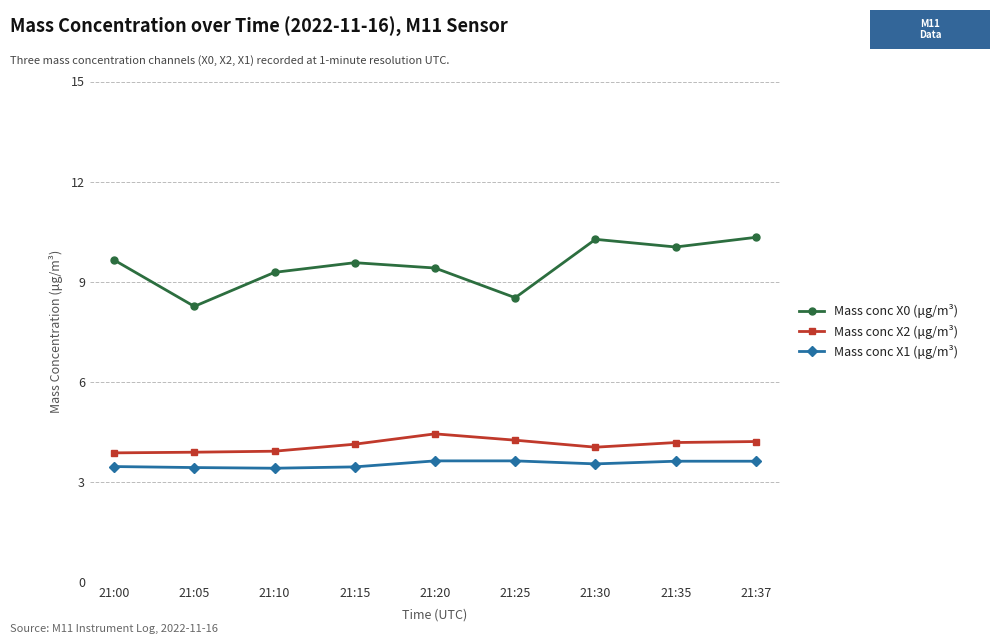

What is the minimum value for Mass conc X0 (μg/m³)?

8.3